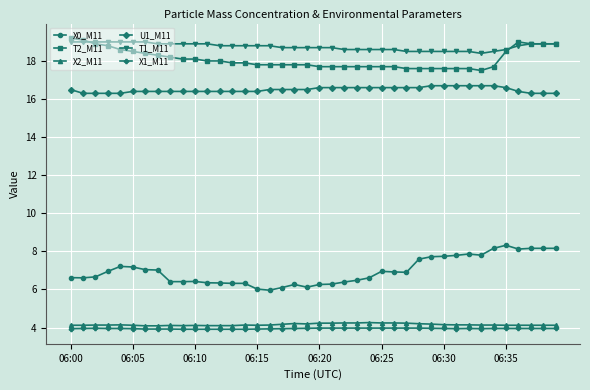

What is the lowest value of the X0_M11 series?

6.0